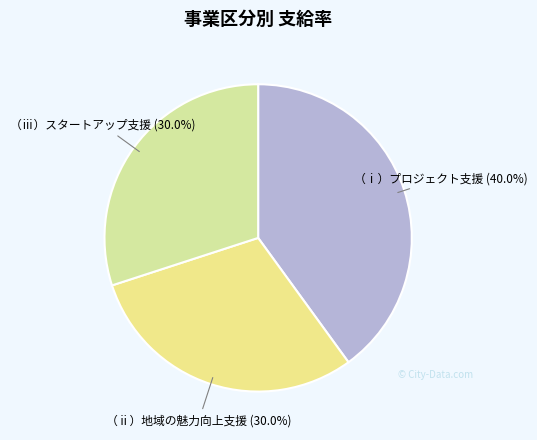

Which category has the biggest portion of the pie?

（ⅰ）プロジェクト支援